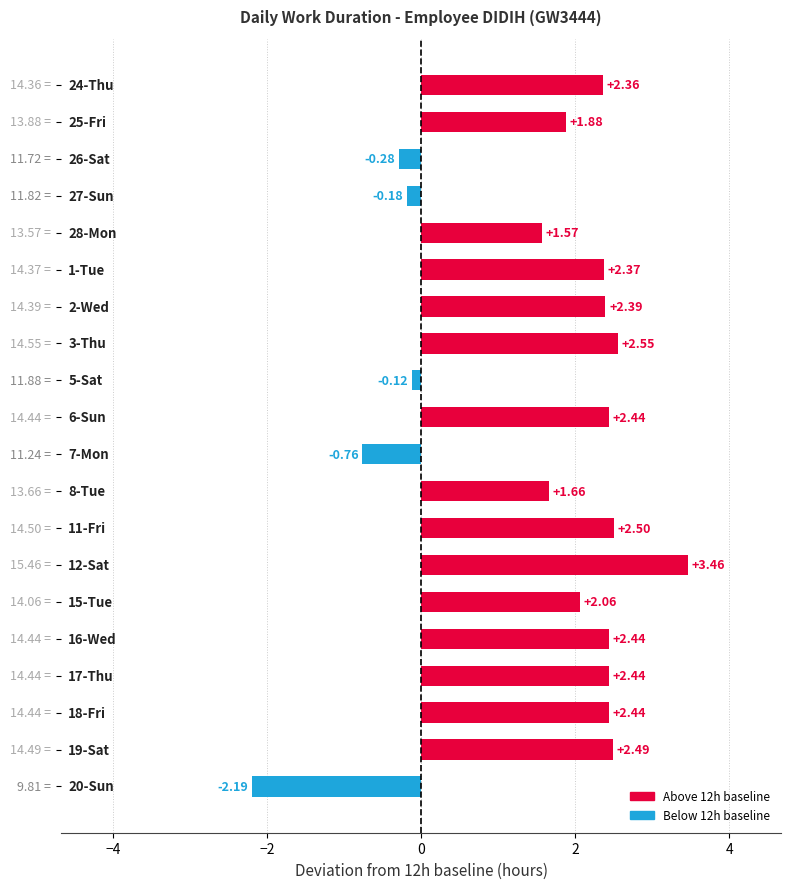

What is the sum of all values?

31.5